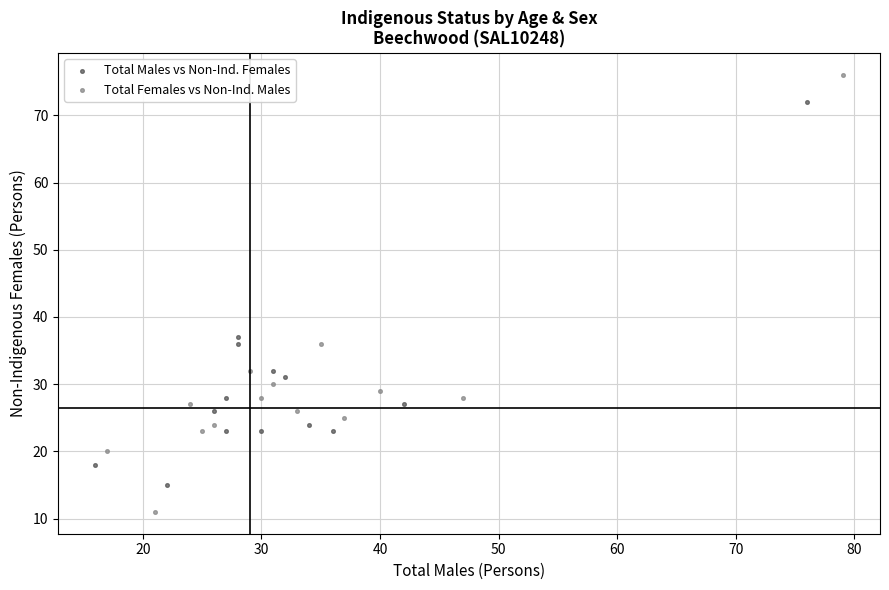

Which series has the largest Y range (max minus min)?

Total Females vs Non-Ind. Males